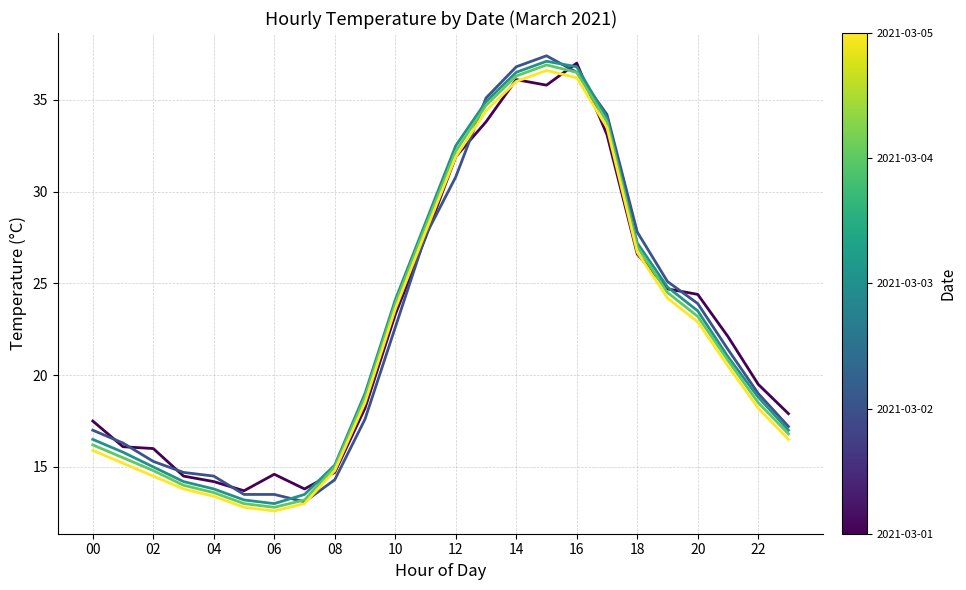

What is the smallest value displayed?

12.6